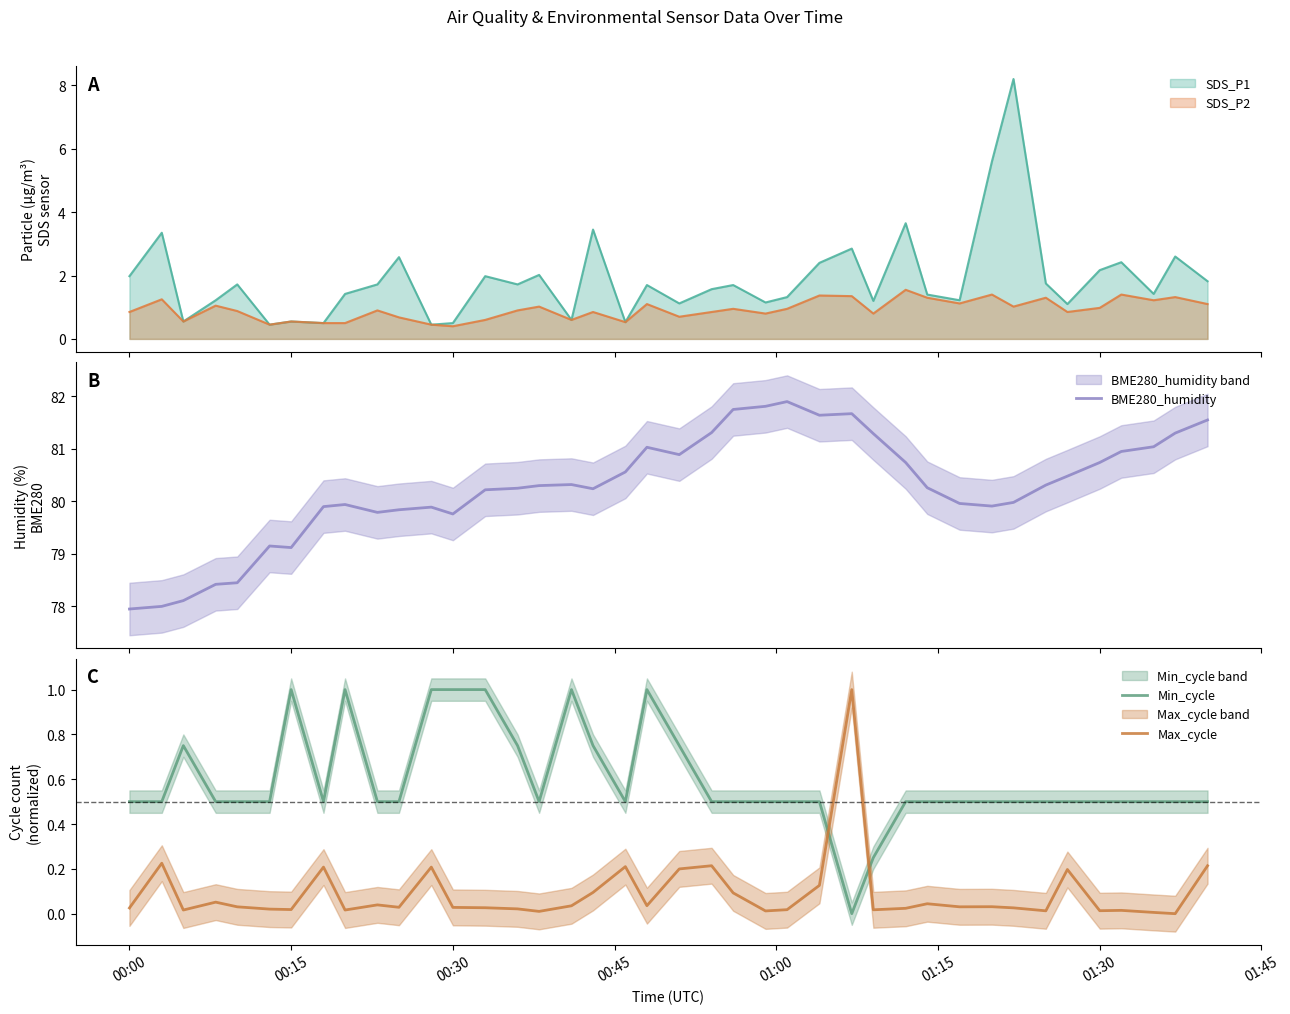

How many data points in Min_cycle are above 0?

39